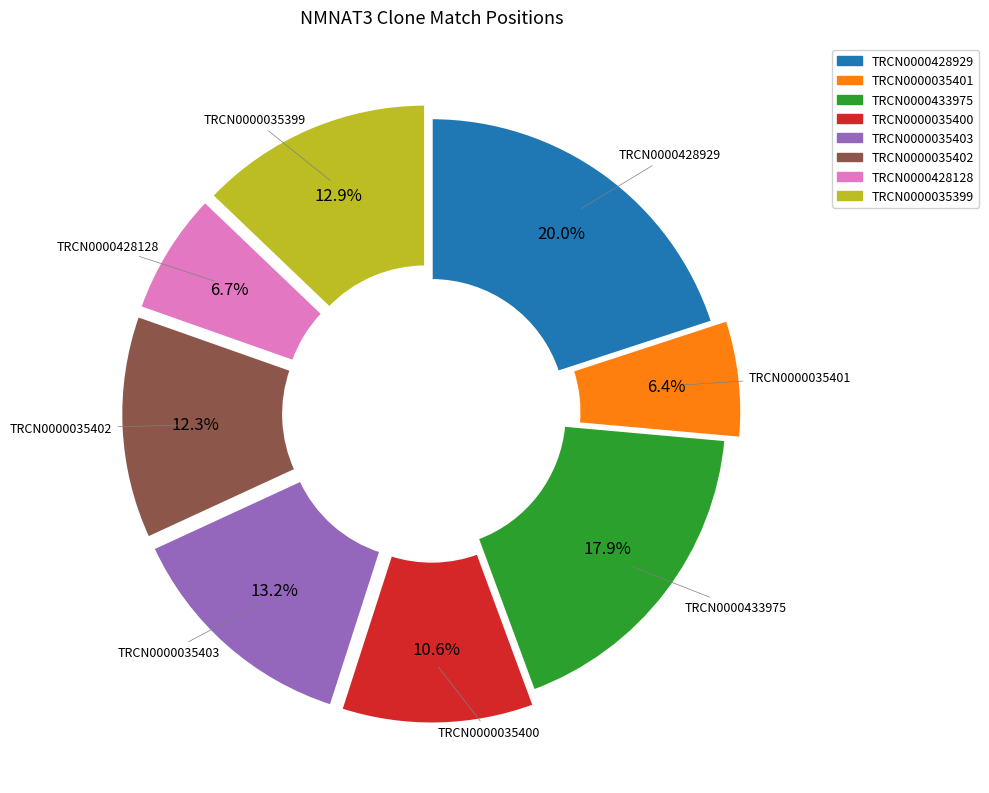

What portion of the pie excludes TRCN0000035403?

86.8%